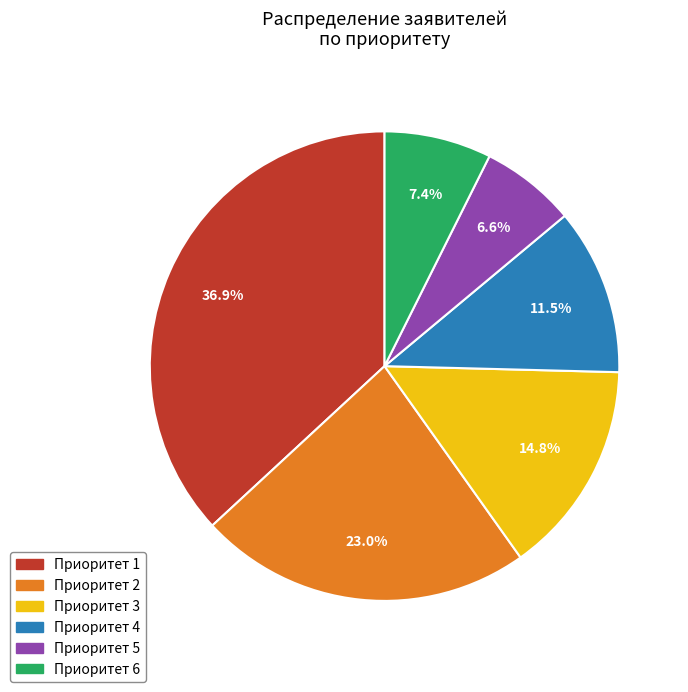

Is it true that Приоритет 5 is 1% of the pie?

False